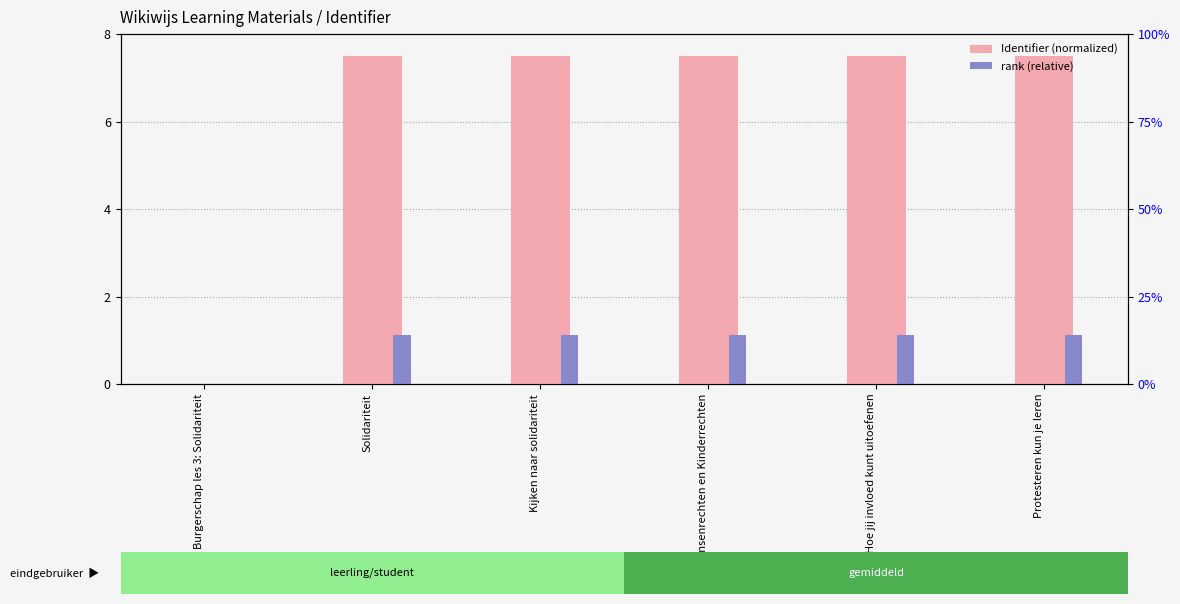

The value of Identifier (normalized) at Burgerschap les 3: Solidariteit is 0.0. True or false?

True